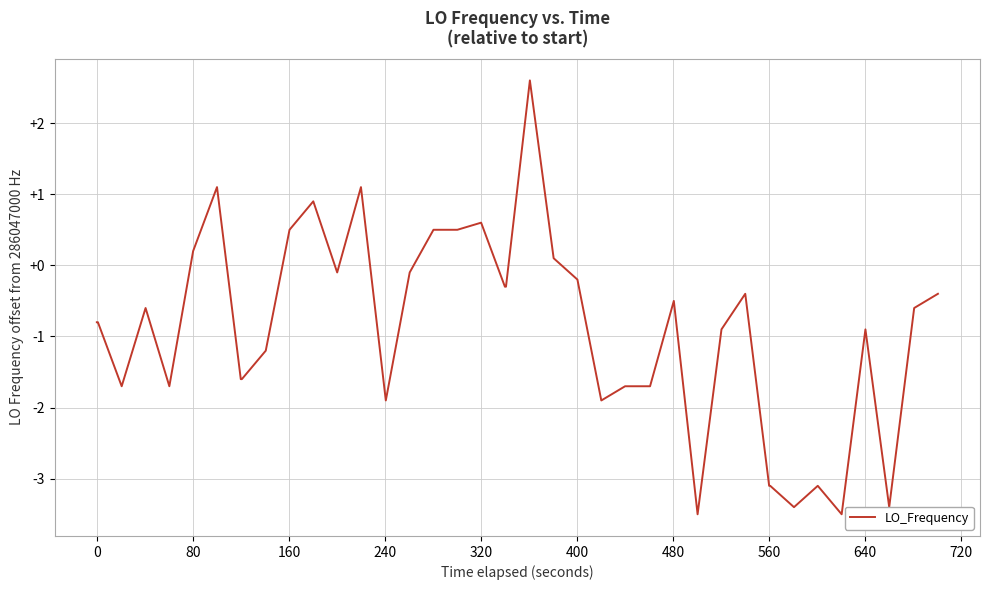

What is the difference between the maximum and minimum values?

6.1